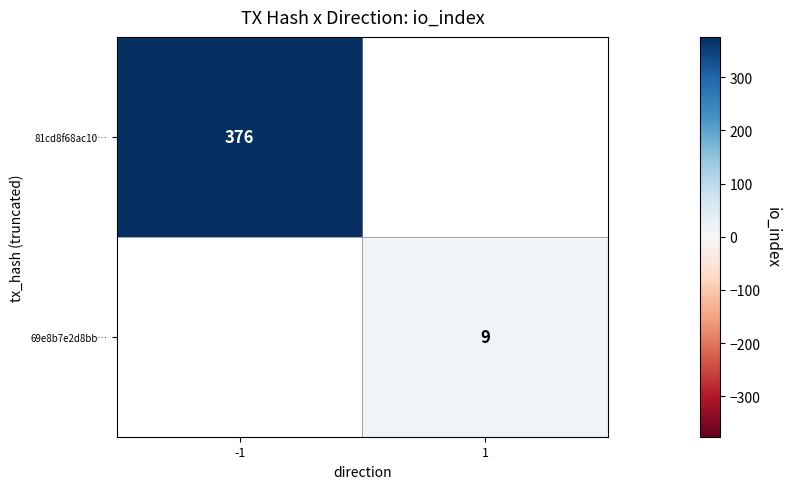

True or false: 69e8b7e2d8bb… has a value of 5 at 1.

False